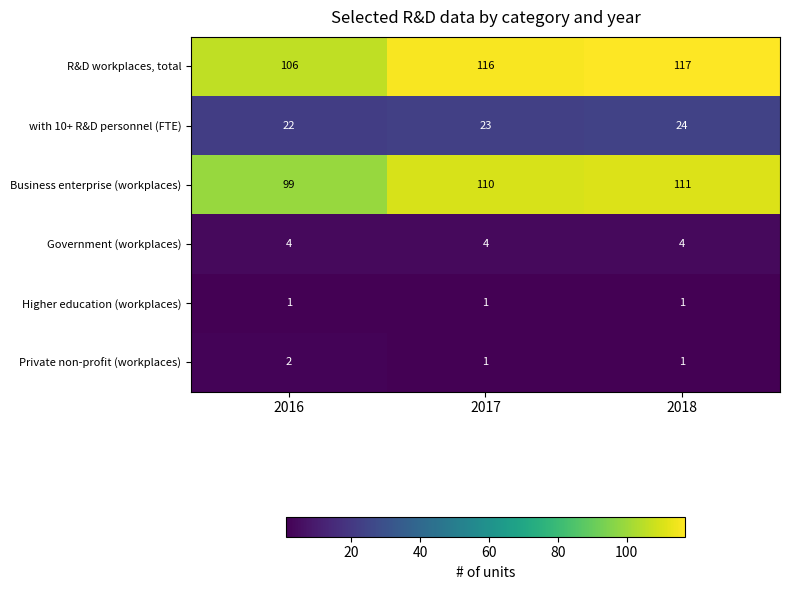

What is the sum of all R&D workplaces, total values?

339